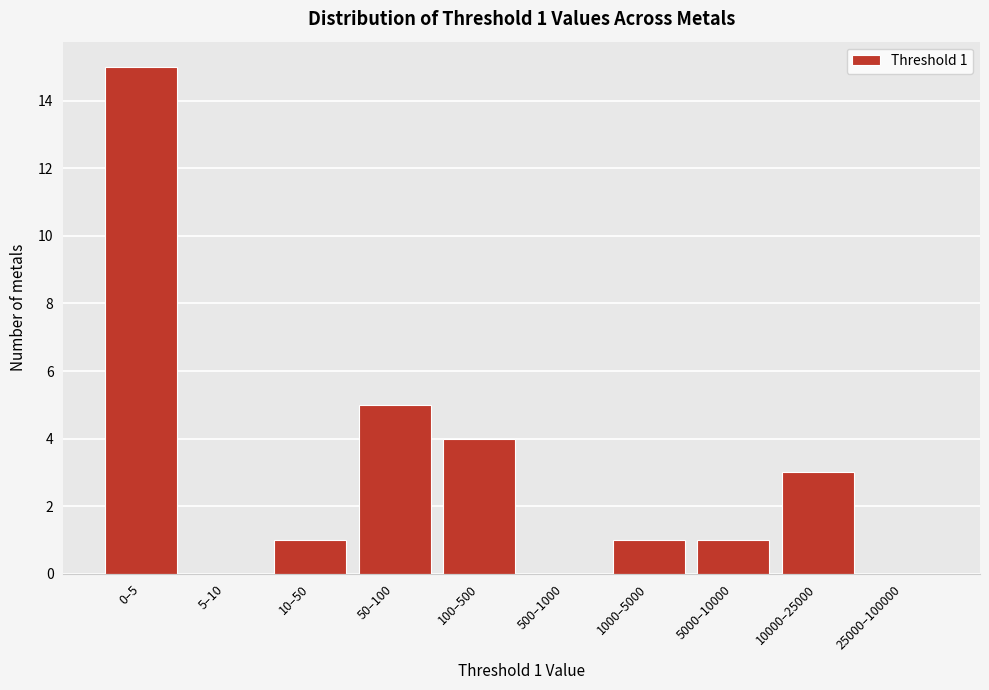

Reading left to right, what are all the values shown in this chart?

0–5=15	5–10=0	10–50=1	50–100=5	100–500=4	500–1000=0	1000–5000=1	5000–10000=1	10000–25000=3	25000–100000=0